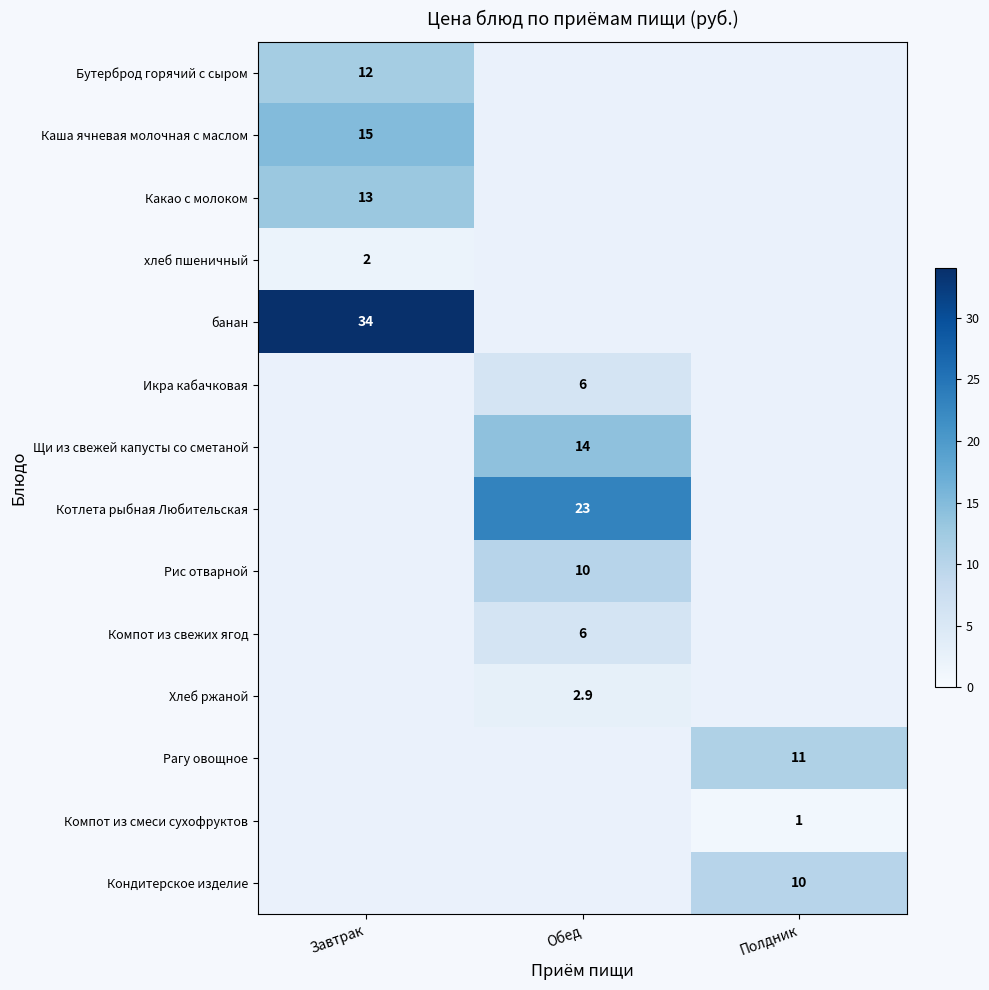

True or false: Икра кабачковая has a value of 6.0 at Обед.

True